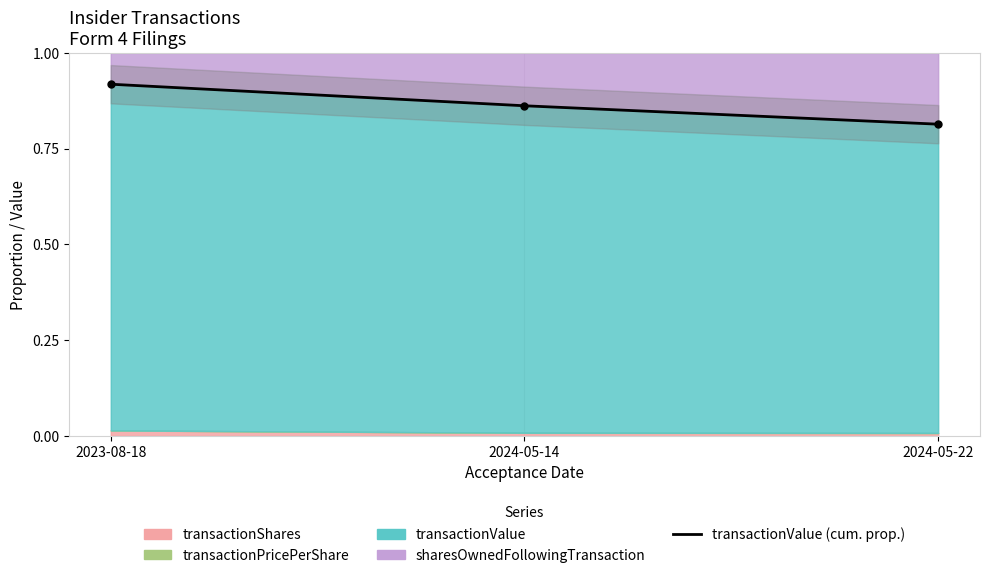

What is the maximum value shown in the chart?

0.9